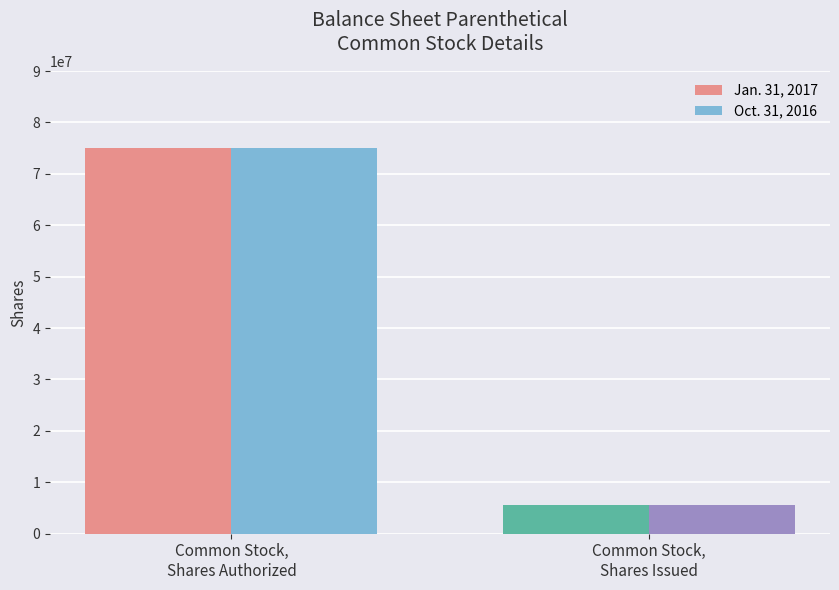

What is the maximum value shown in the chart?

75000000